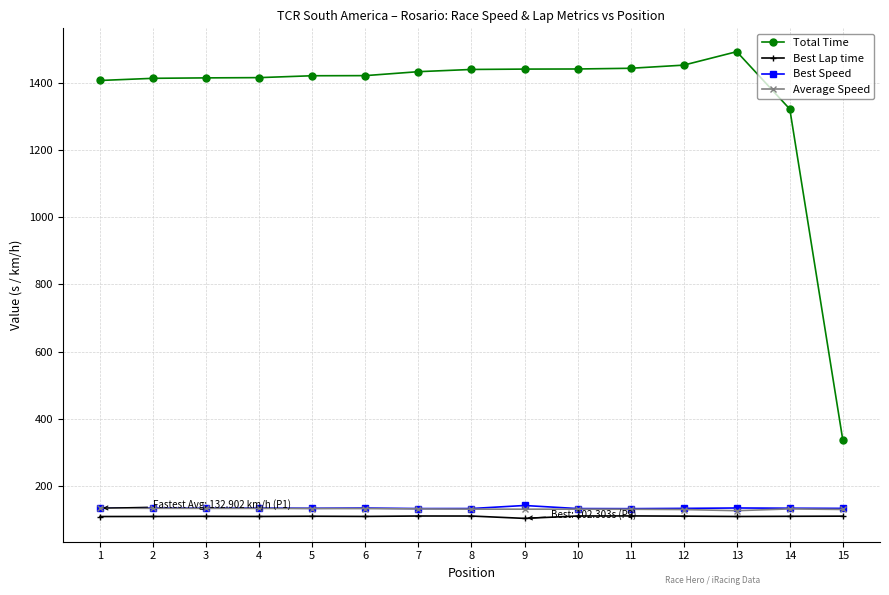

What is the sum of all Best Speed values?

1995.9